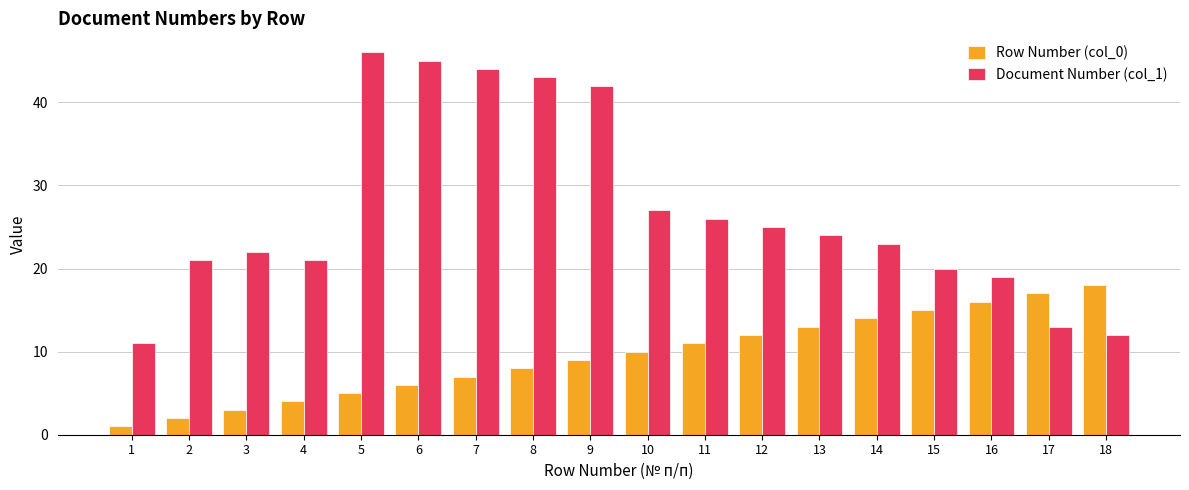

Reading left to right, list all the values displayed in this chart.

Row Number (col_0): 1=1	2=2	3=3	4=4	5=5	6=6	7=7	8=8	9=9	10=10	11=11	12=12	13=13	14=14	15=15	16=16	17=17	18=18
Document Number (col_1): 1=11	2=21	3=22	4=21	5=46	6=45	7=44	8=43	9=42	10=27	11=26	12=25	13=24	14=23	15=20	16=19	17=13	18=12